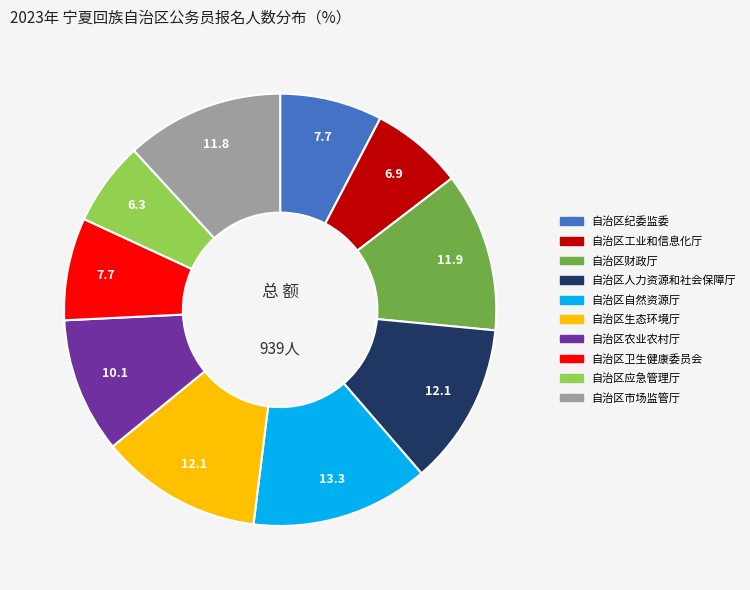

True or false: 自治区市场监管厅 accounts for 12% of the total.

True